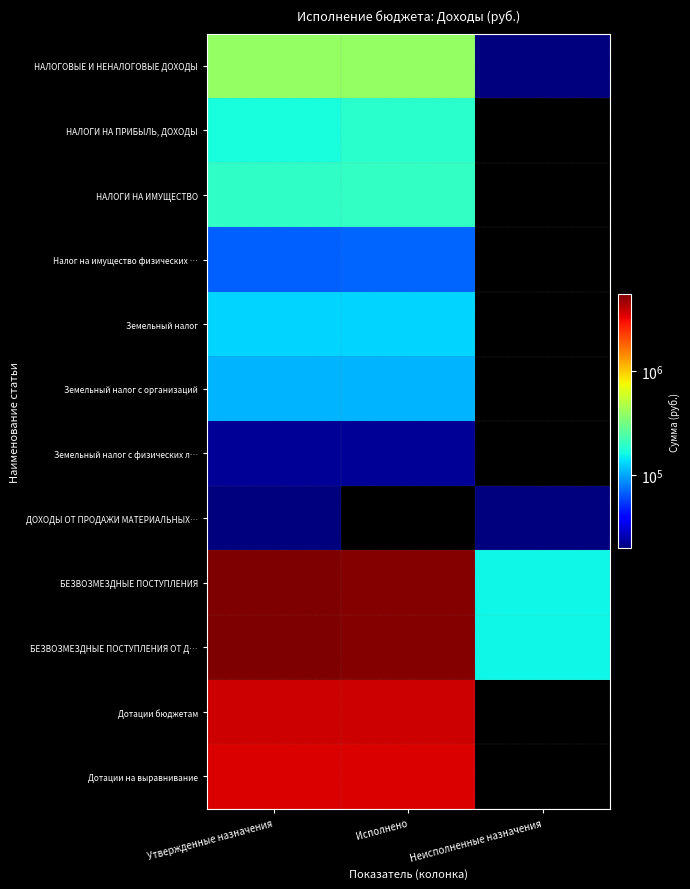

What is the difference between the highest and lowest values at Утвержденные назначения?

5565353.1